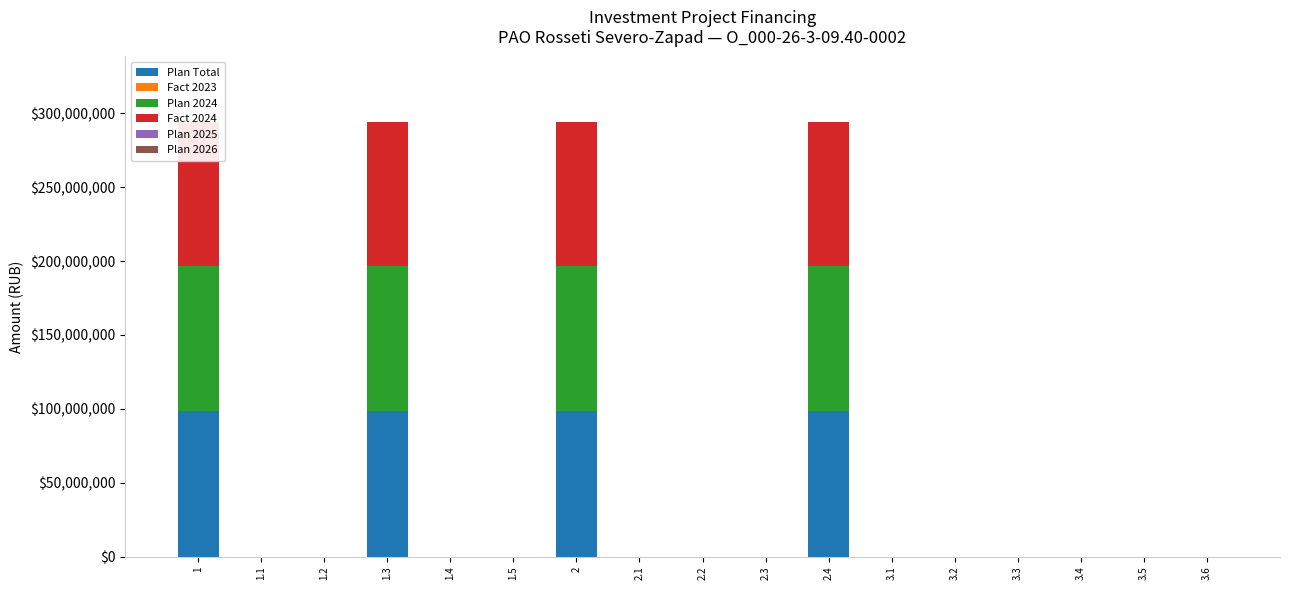

Reading left to right, list all the values displayed in this chart.

Plan Total: 98189969	0	0	98189969	0	0	98189969	0	0	0	98189969	0	0	0	0	0	0
Fact 2023: 0	0	0	0	0	0	0	0	0	0	0	0	0	0	0	0	0
Plan 2024: 98189969	0	0	98189969	0	0	98189969	0	0	0	98189969	0	0	0	0	0	0
Fact 2024: 97935304	0	0	97935304	0	0	97935304	0	0	0	97935304	0	0	0	0	0	0
Plan 2025: 0	0	0	0	0	0	0	0	0	0	0	0	0	0	0	0	0
Plan 2026: 0	0	0	0	0	0	0	0	0	0	0	0	0	0	0	0	0